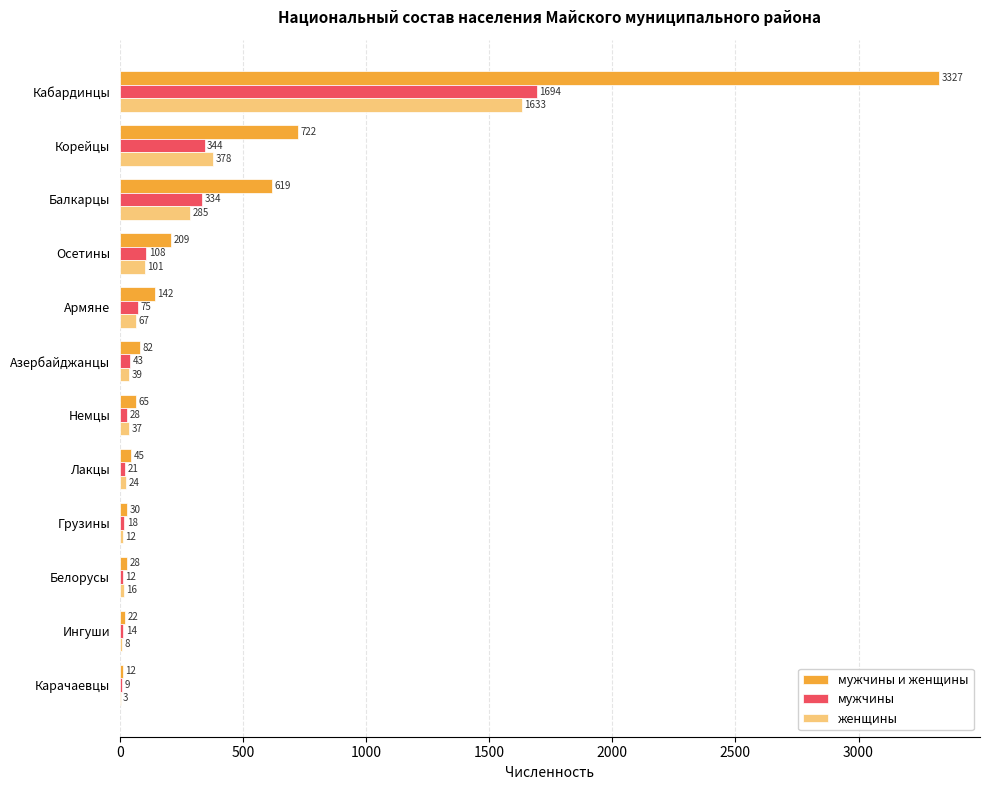

The value of мужчины и женщины at Карачаевцы is 12. True or false?

True